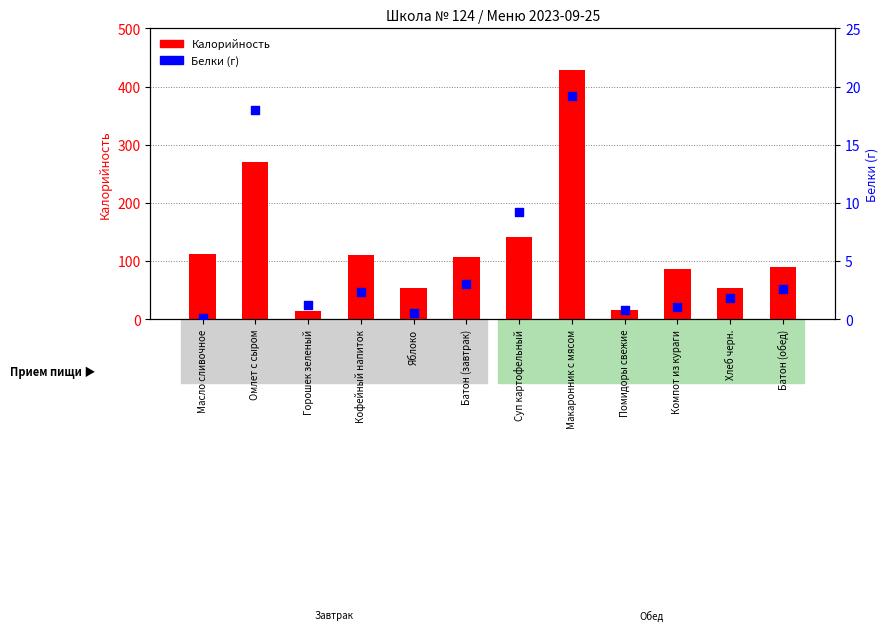

What are all the series names shown in the legend?

Калорийность, Белки (г)